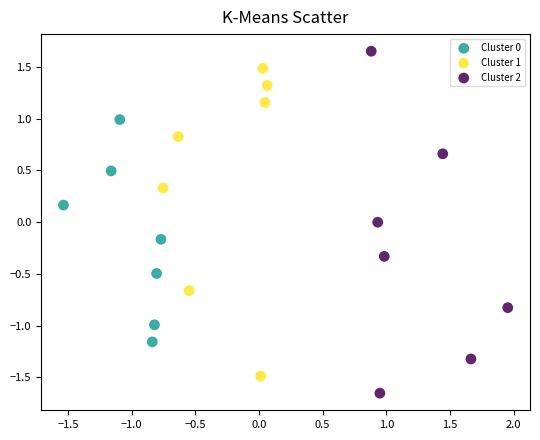

Which series reaches the minimum Y coordinate?

Cluster 2